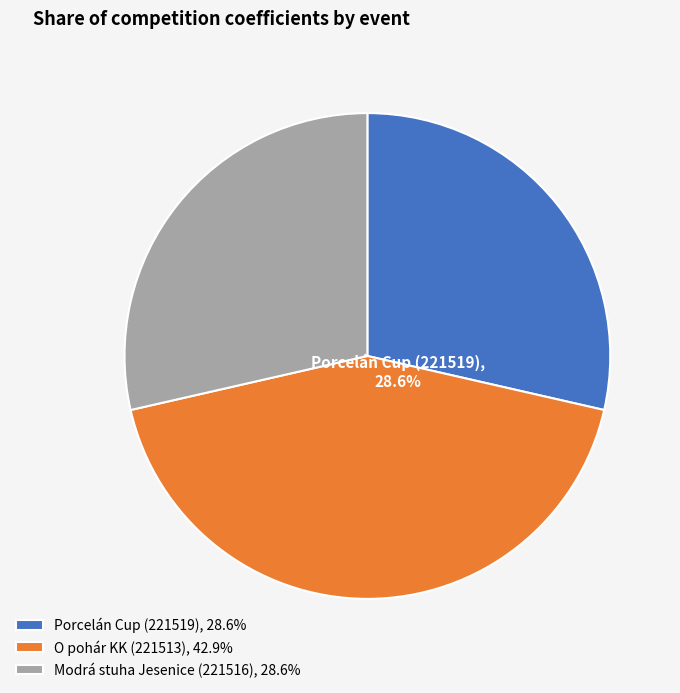

Is O pohár KK (221513), 42.9% the majority of the pie?

No